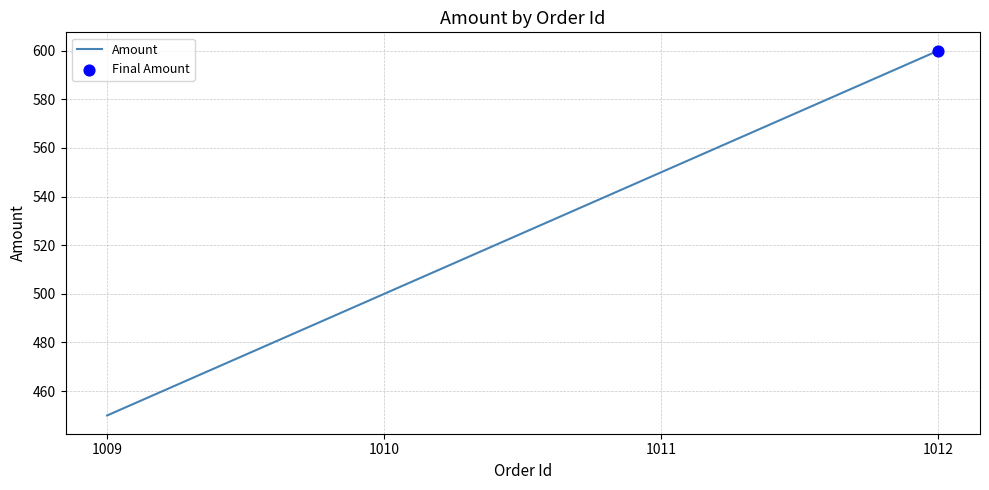

What is the change in value from 1010 to 1012?

+100